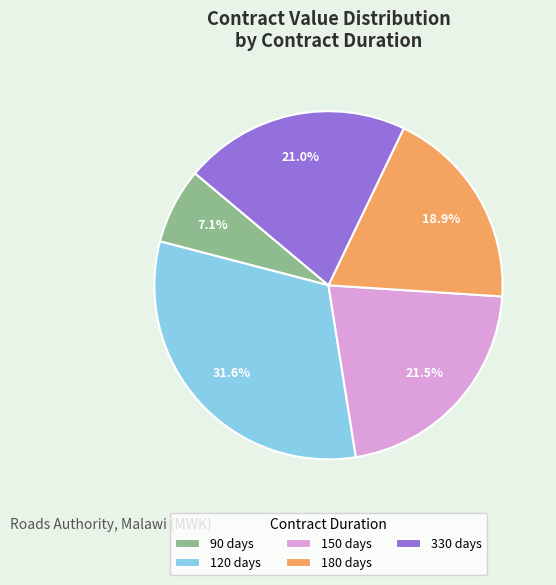

How many segments does this pie chart have?

5